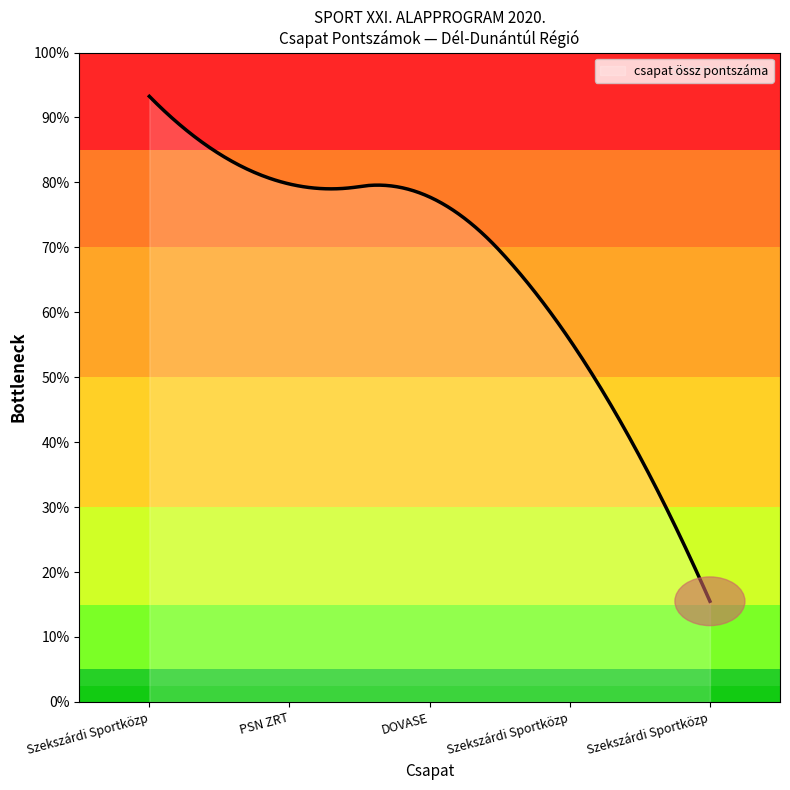

Does the chart display data point markers on the line(s)?

No